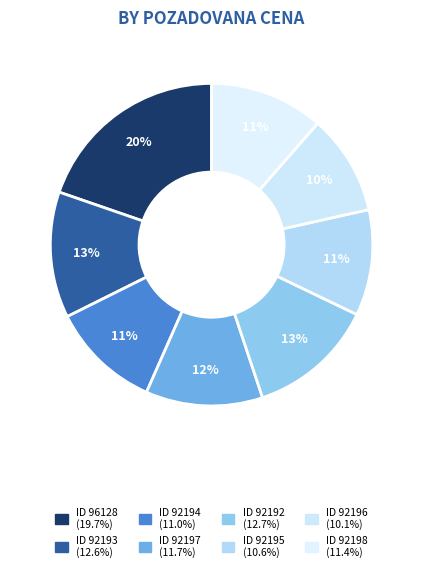

How many slices are in this pie chart?

8